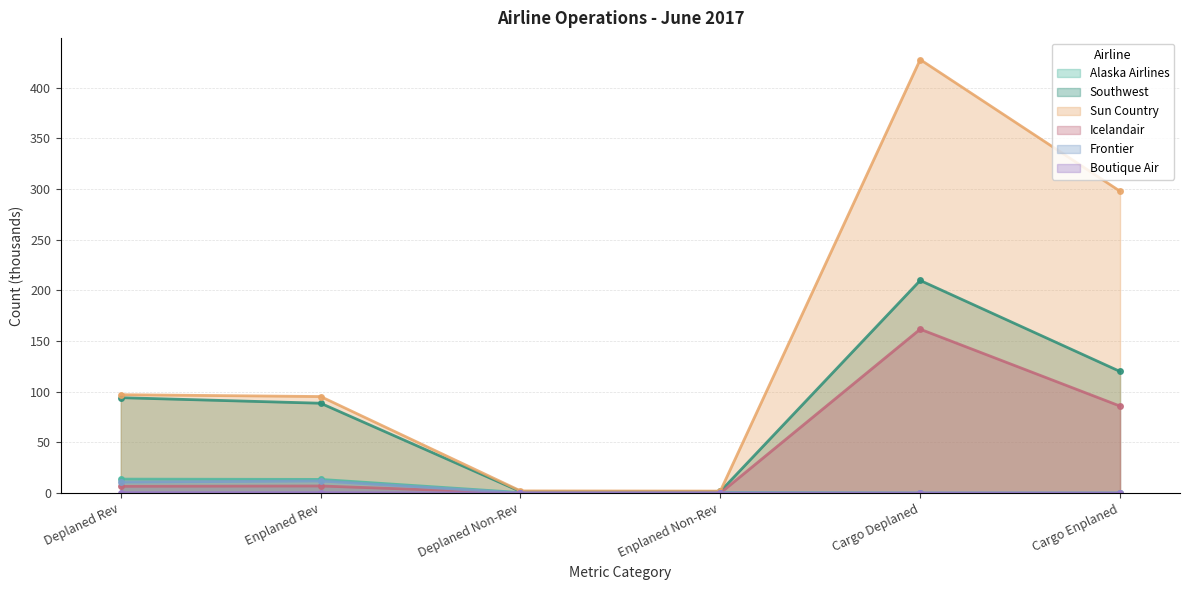

Does the chart have visible grid lines?

Yes